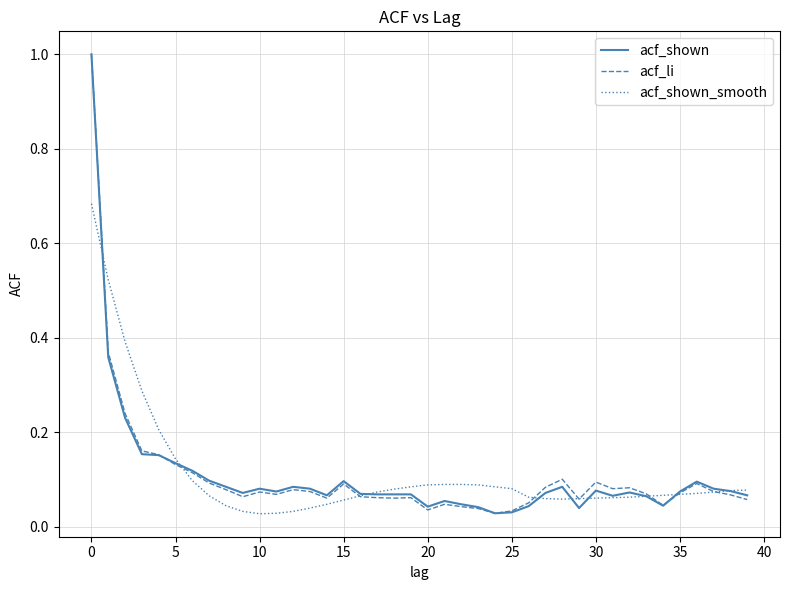

What is the average value of the acf_shown_smooth series?

0.1